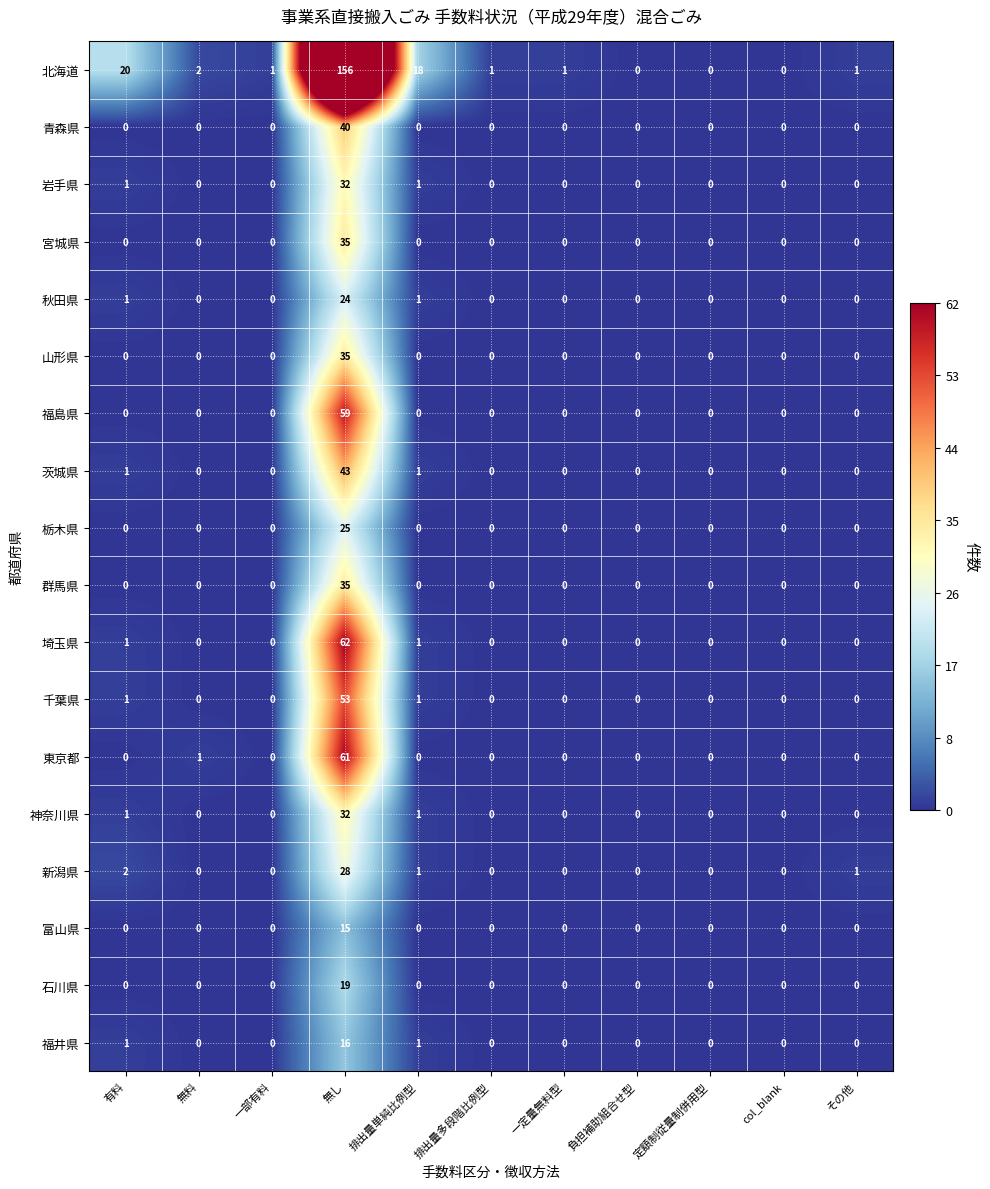

What is the difference between the maximum and second lowest values in the 福島県 series?

59